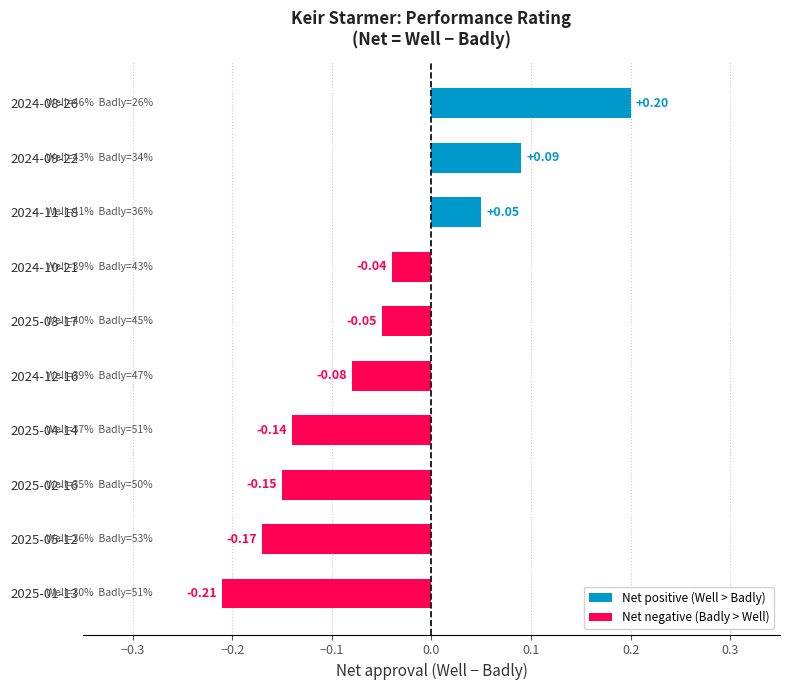

How many bars are there in total?

10